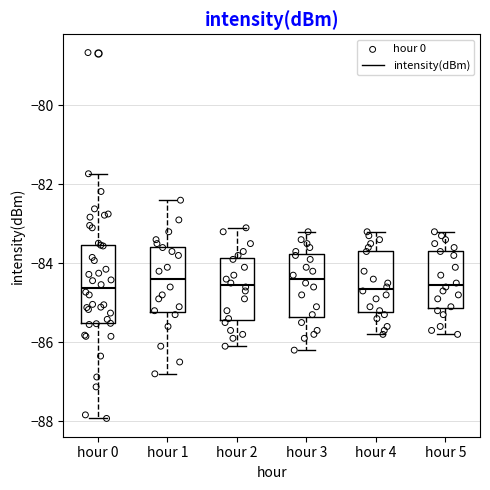

Where does the lower whisker of the box for hour 1 end on the y-axis? The values are not printed on the chart, so give them approximately, as read against the axis.

-86.8